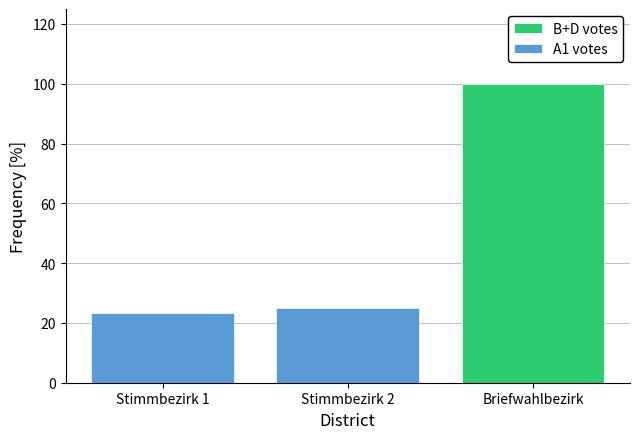

What are all the series names shown in the legend?

B+D votes, A1 votes